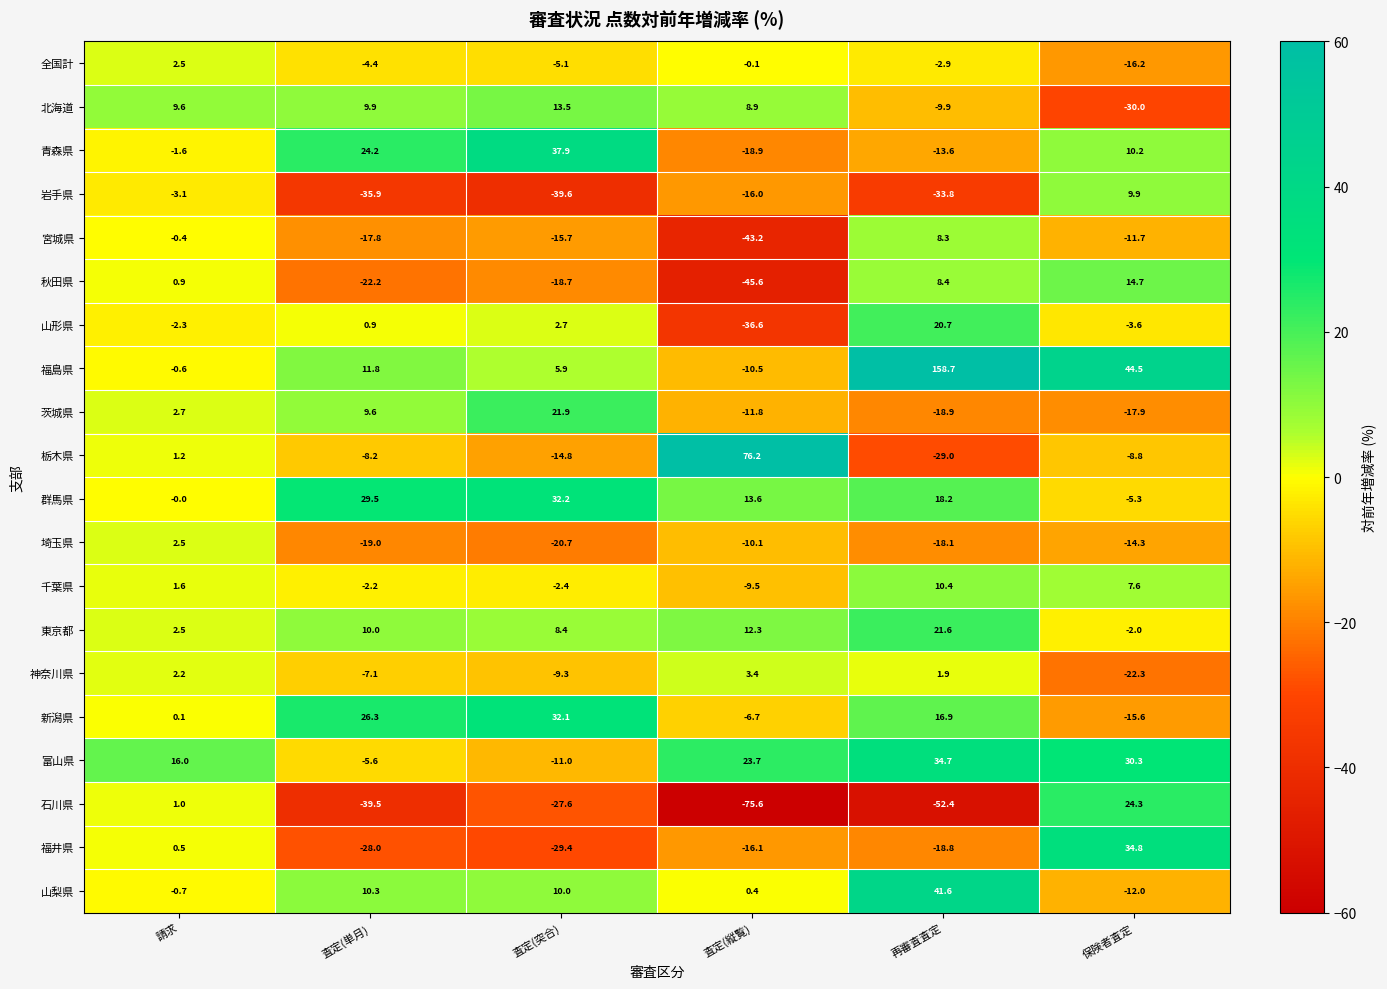

The value of 東京都 at 再審査査定 is 13.0. True or false?

False